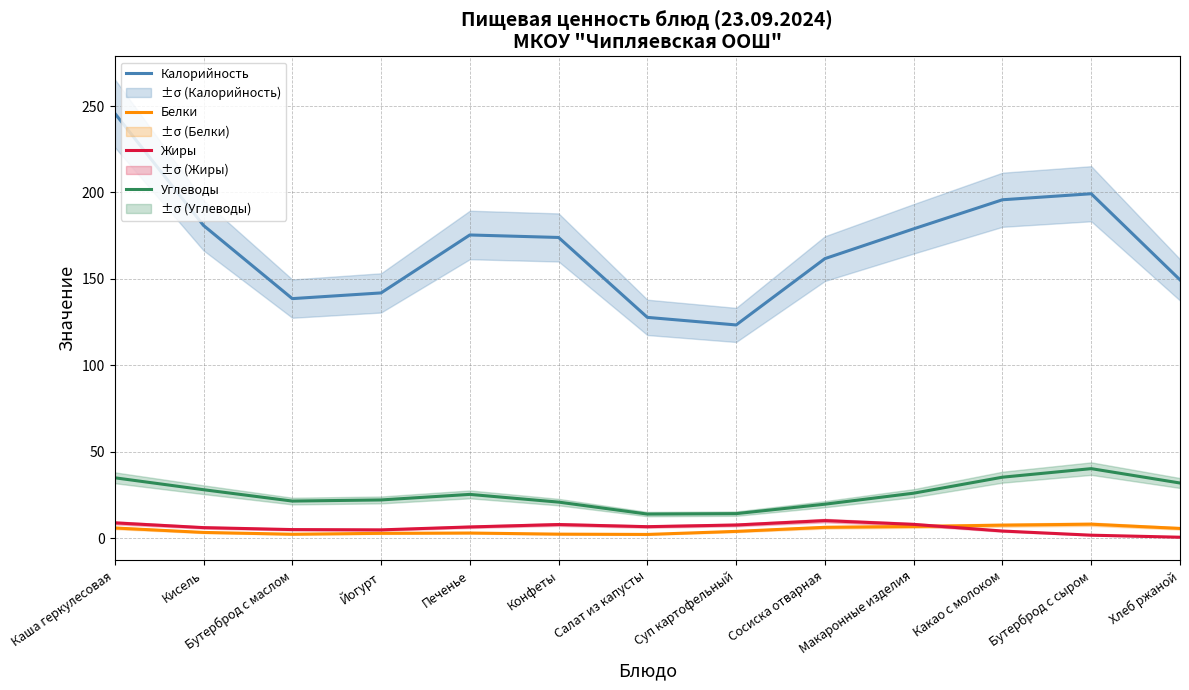

List the labels in order of Жиры value, largest first.

Сосиска отварная, Каша геркулесовая, Макаронные изделия, Конфеты, Суп картофельный, Салат из капусты, Печенье, Кисель, Бутерброд с маслом, Йогурт, Какао с молоком, Бутерброд с сыром, Хлеб ржаной